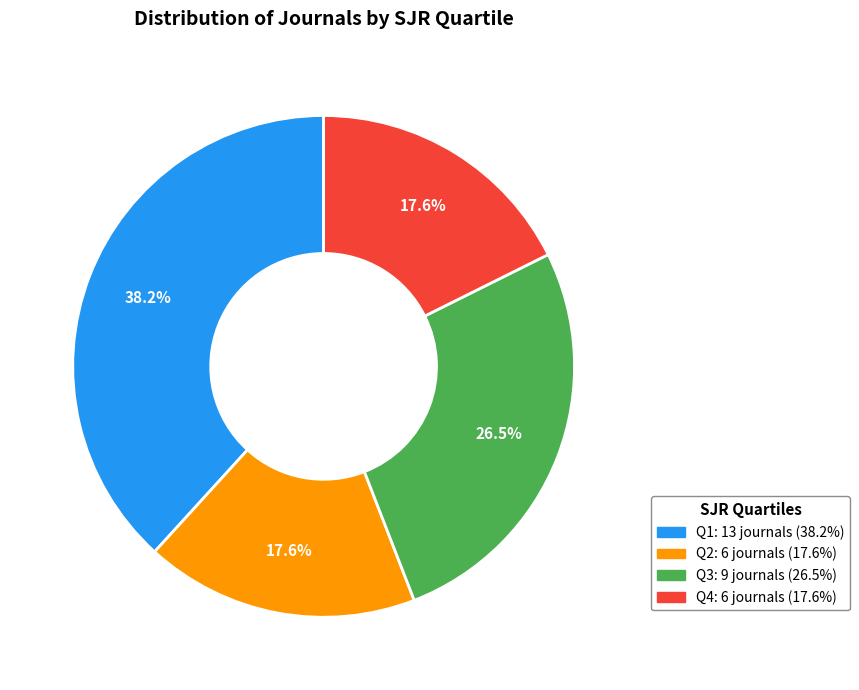

To the nearest percent, what is the combined percentage of Q4 and Q3?

44%